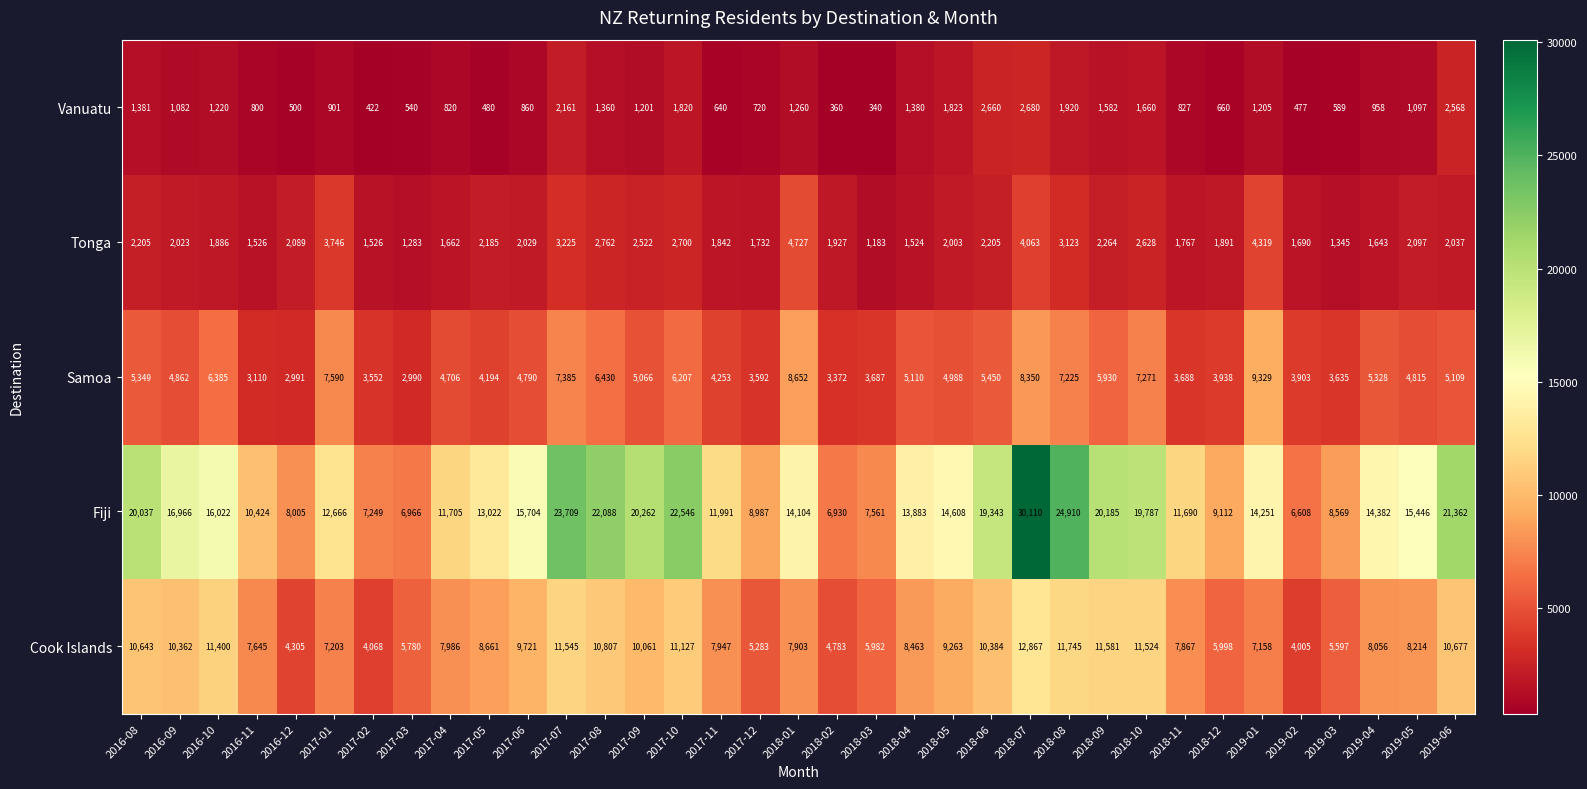

At which category is the sum across all series the highest?

2018-07